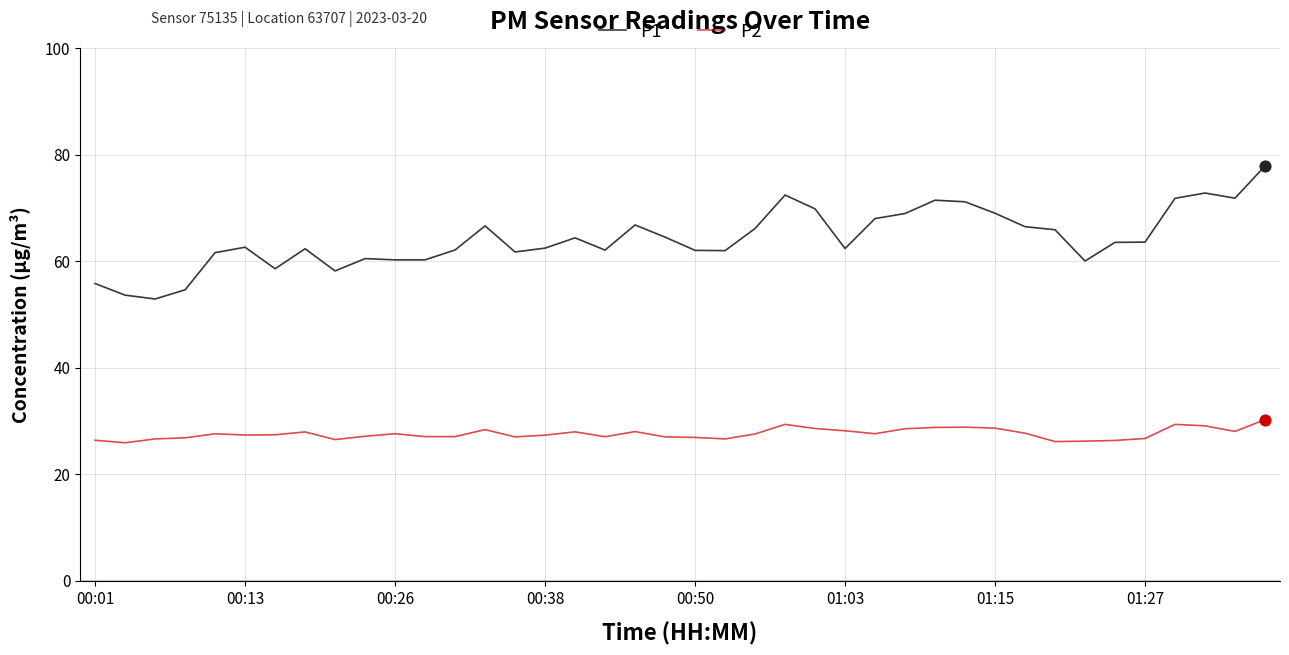

Which series has the largest total across all categories?

P1